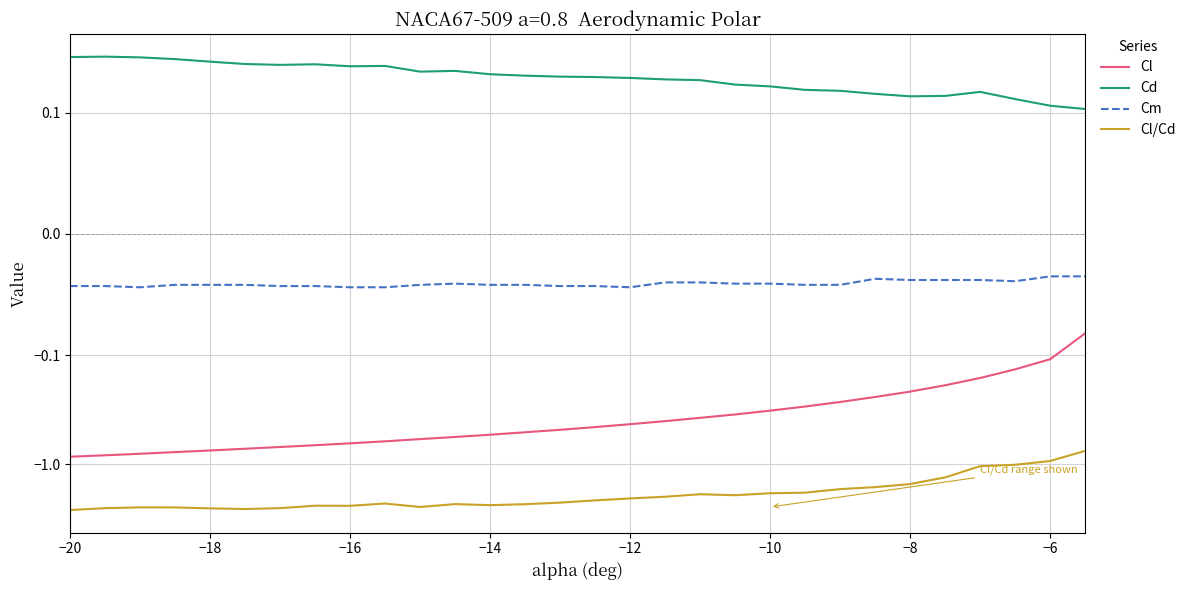

What is the difference between the maximum and second lowest values in the Cd series?

0.2